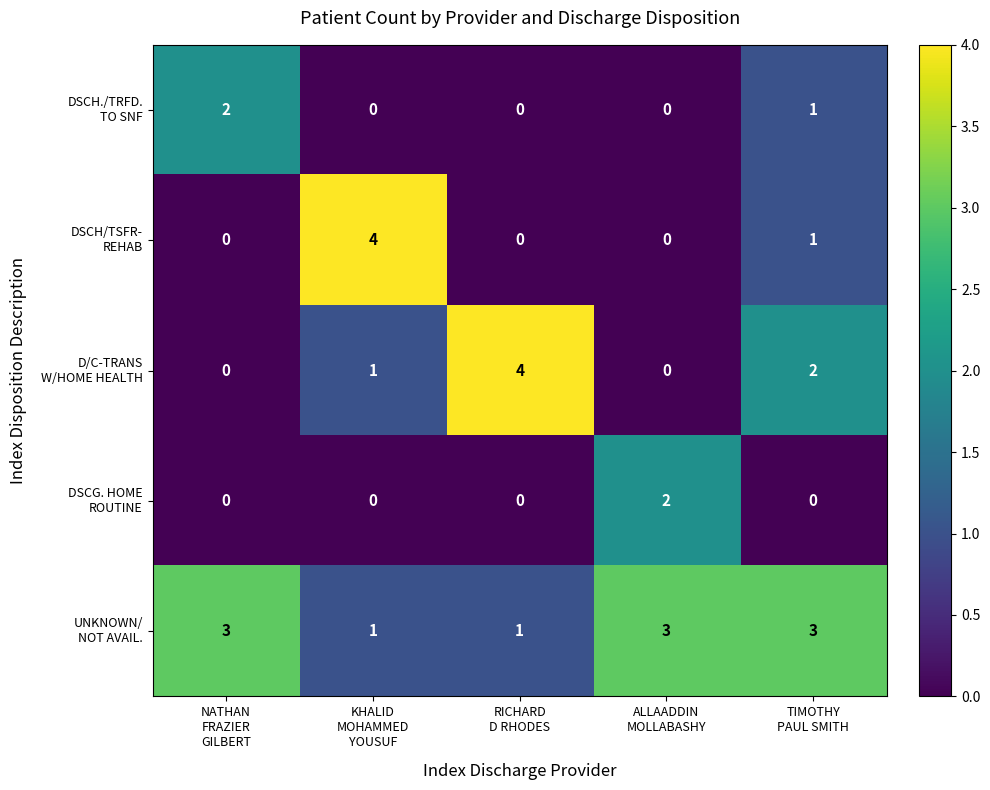

What is the greatest value displayed?

4